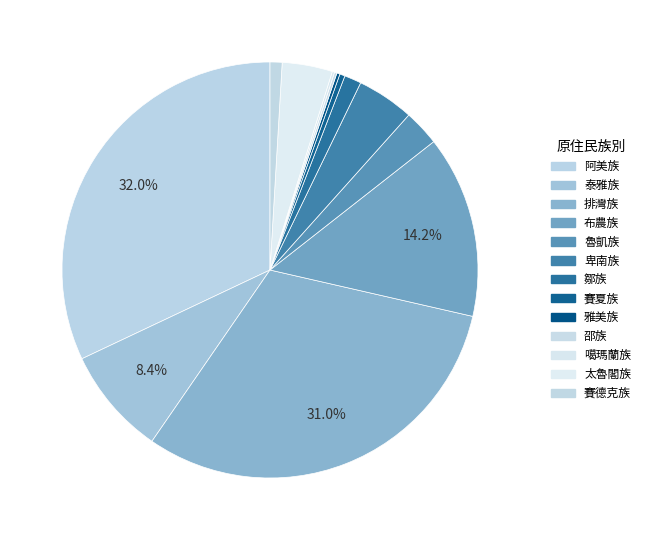

The 魯凱族 slice represents 3% of the pie. True or false?

True